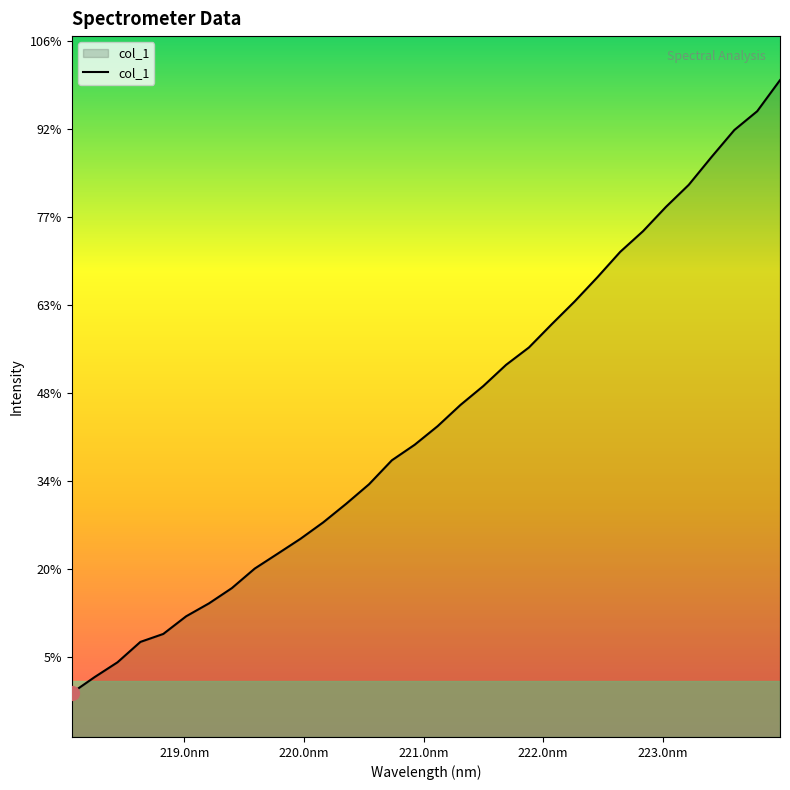

Does the chart have visible grid lines?

No